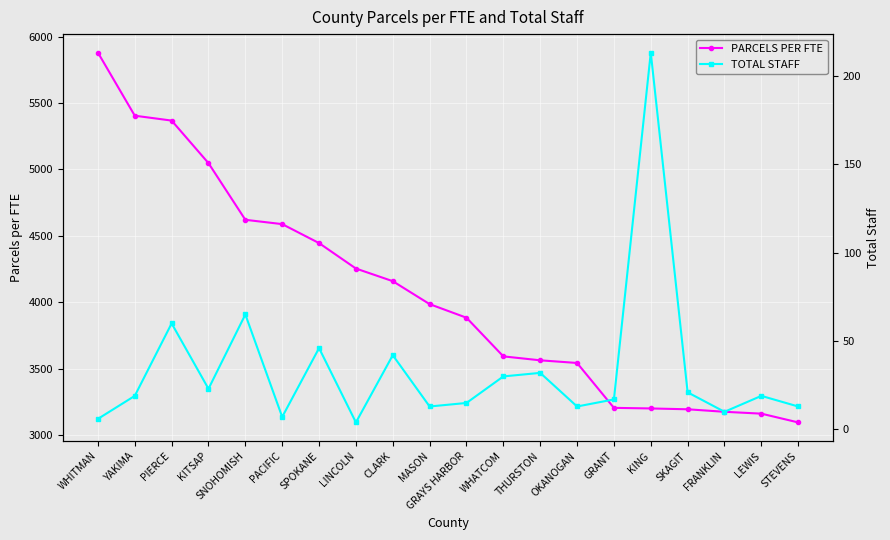

True or false: TOTAL STAFF and PARCELS PER FTE cross at least once.

False